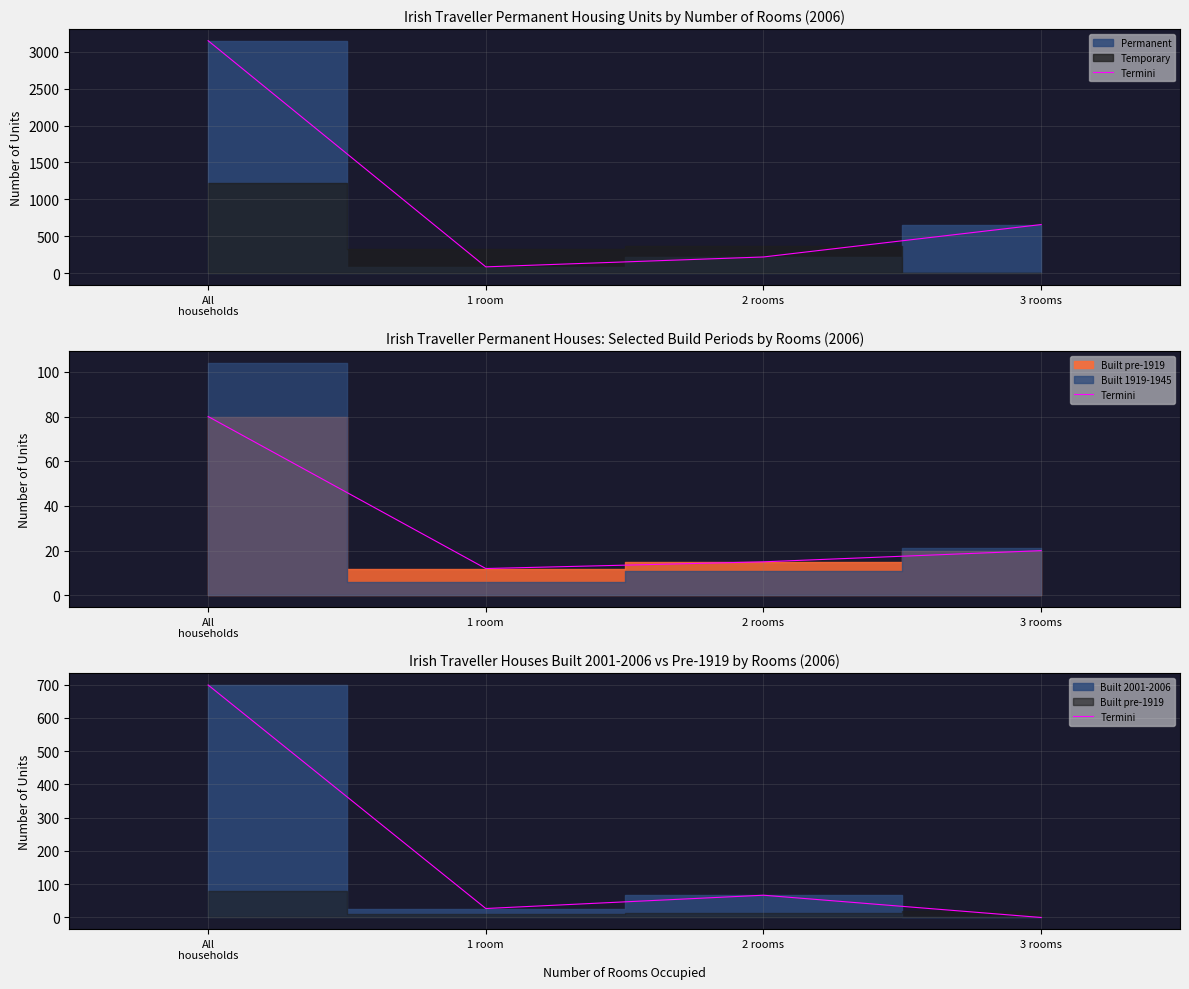

What is the label of the 3rd point from the left?

2 rooms